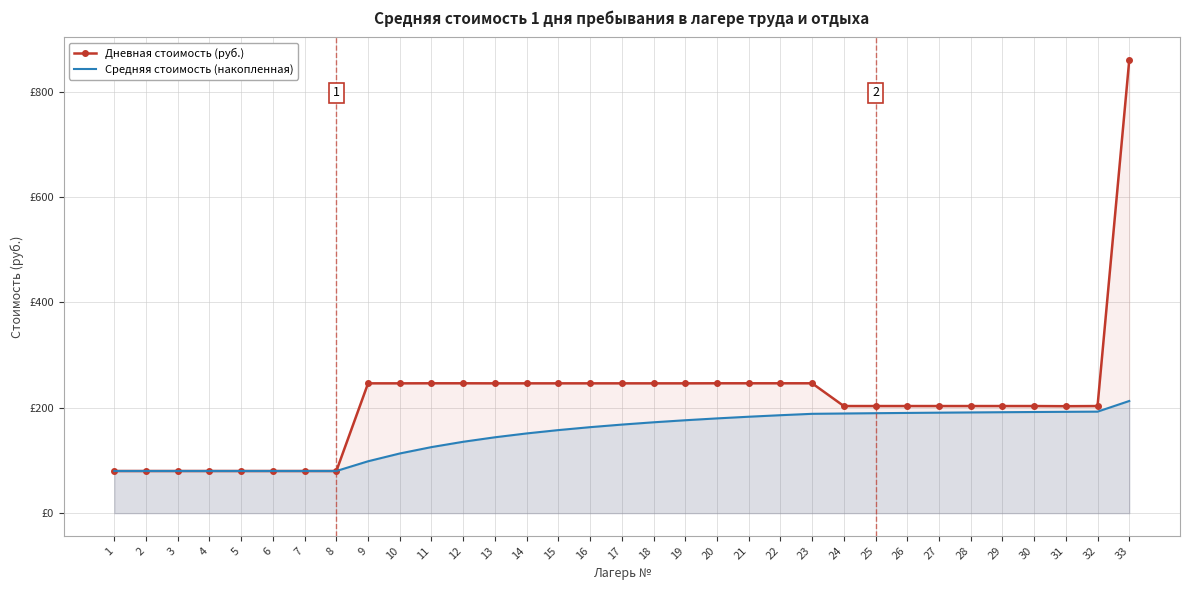

At how many categories does at least one series exceed 512?

1